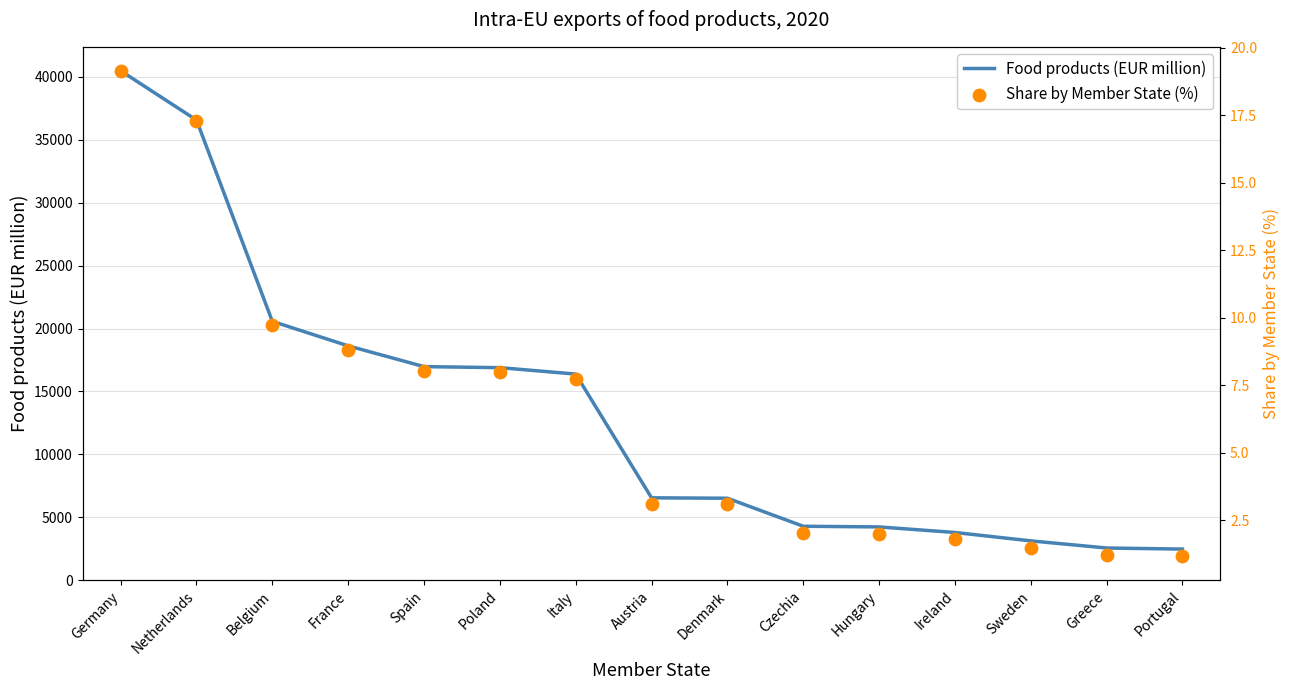

At which category is the sum across all series the highest?

Germany